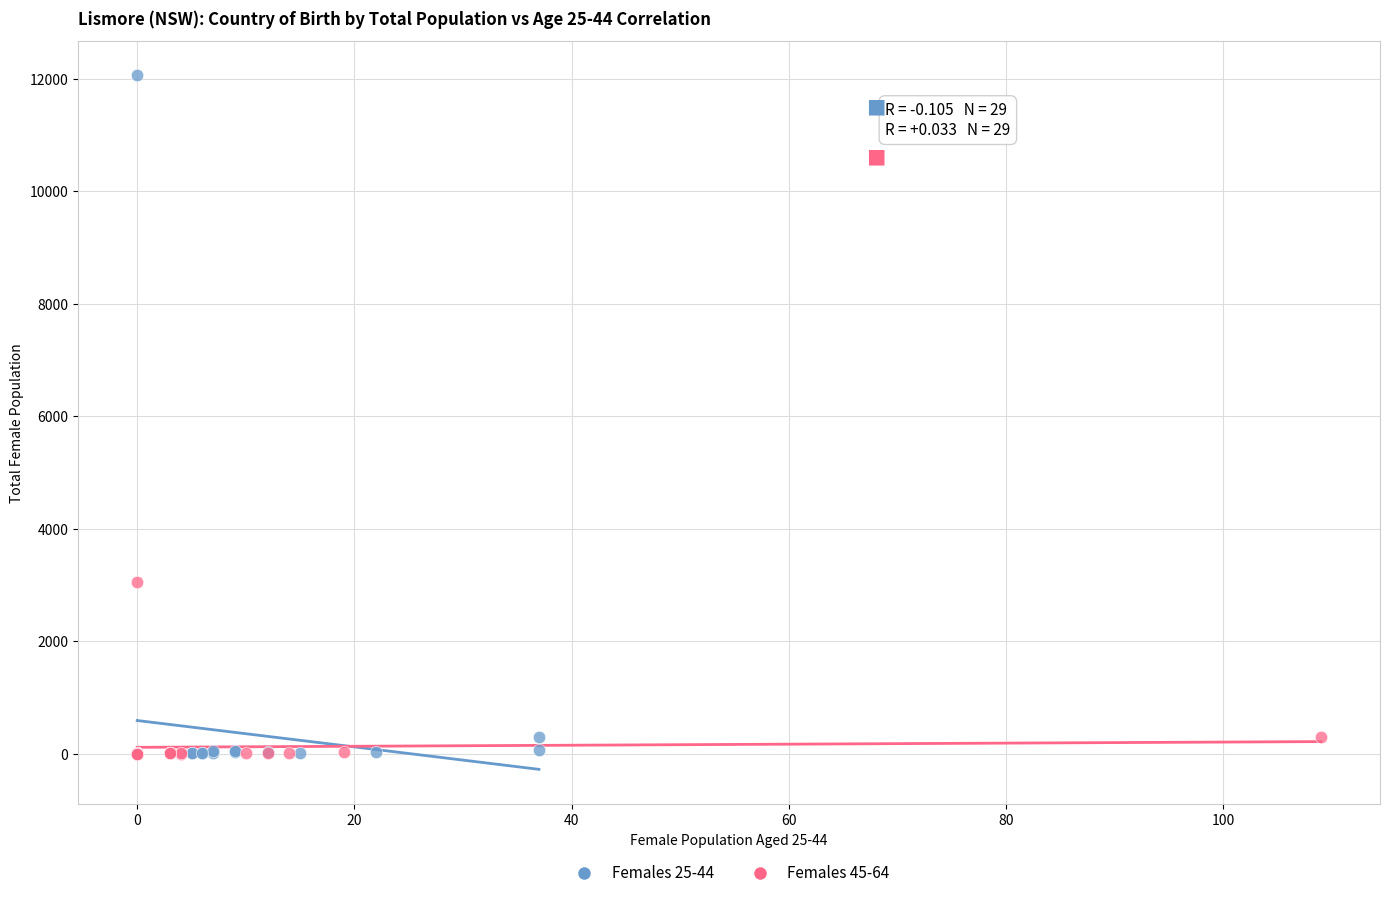

Which series has the widest spread of Y values?

Females 25-44